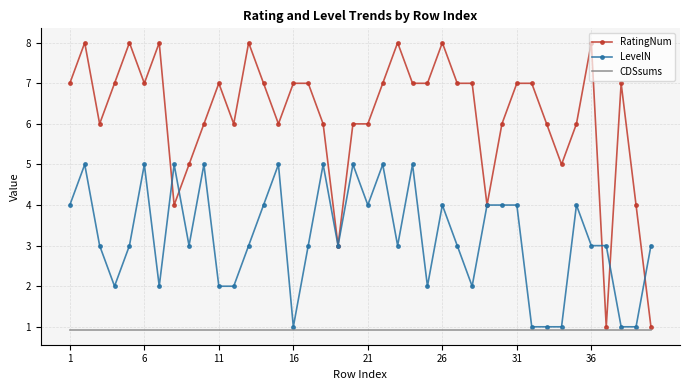

Rank the series by their average value, from lowest to highest.

CDSsums, LevelN, RatingNum